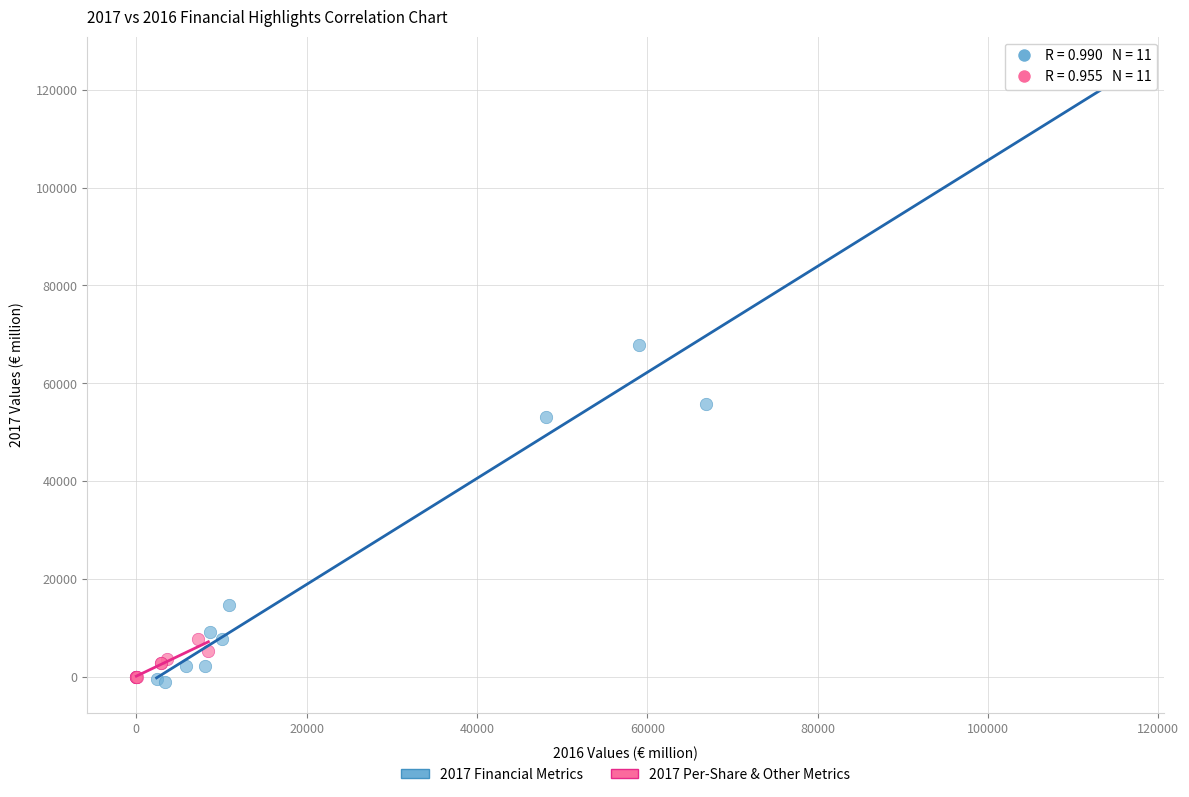

Which series has the widest spread of Y values?

2017 Financial Metrics